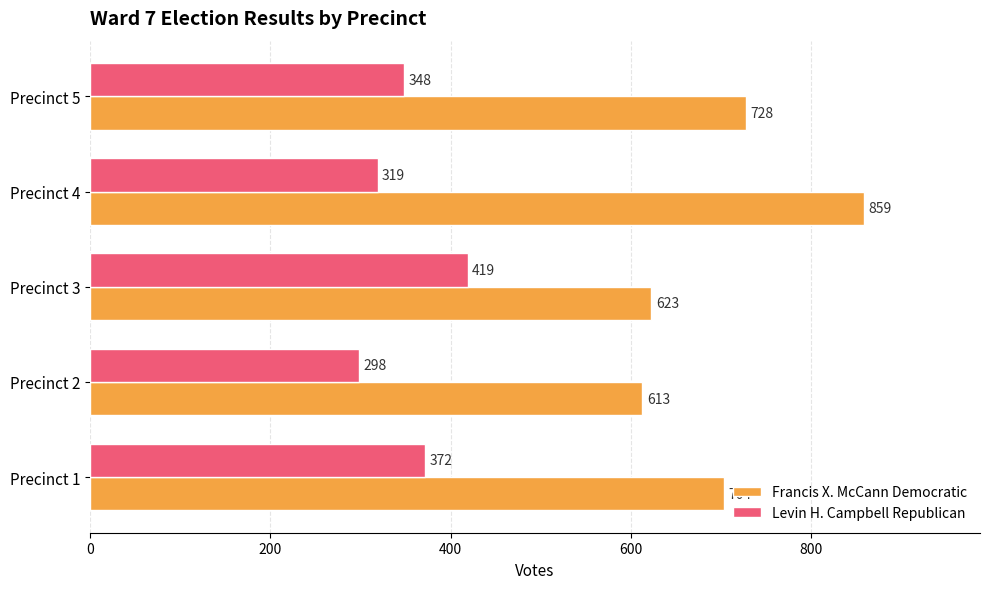

Which series has the widest spread of values?

Francis X. McCann Democratic